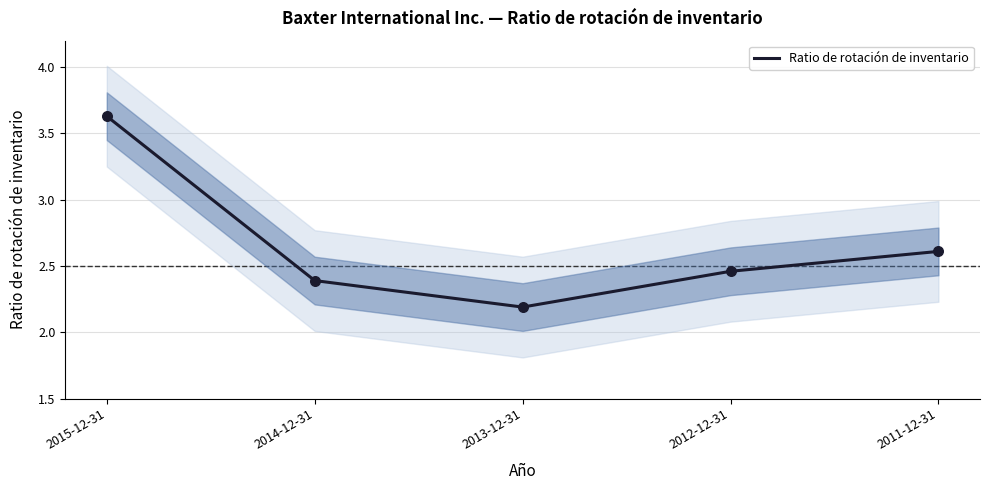

Between 2012-12-31 and 2015-12-31, which is larger?

2015-12-31